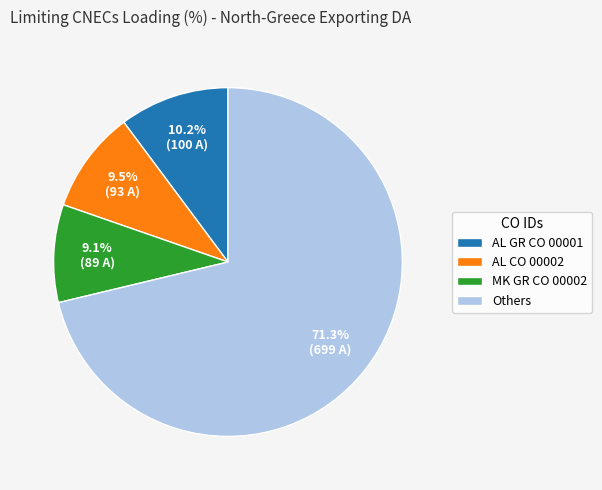

Which slice is the largest?

Others